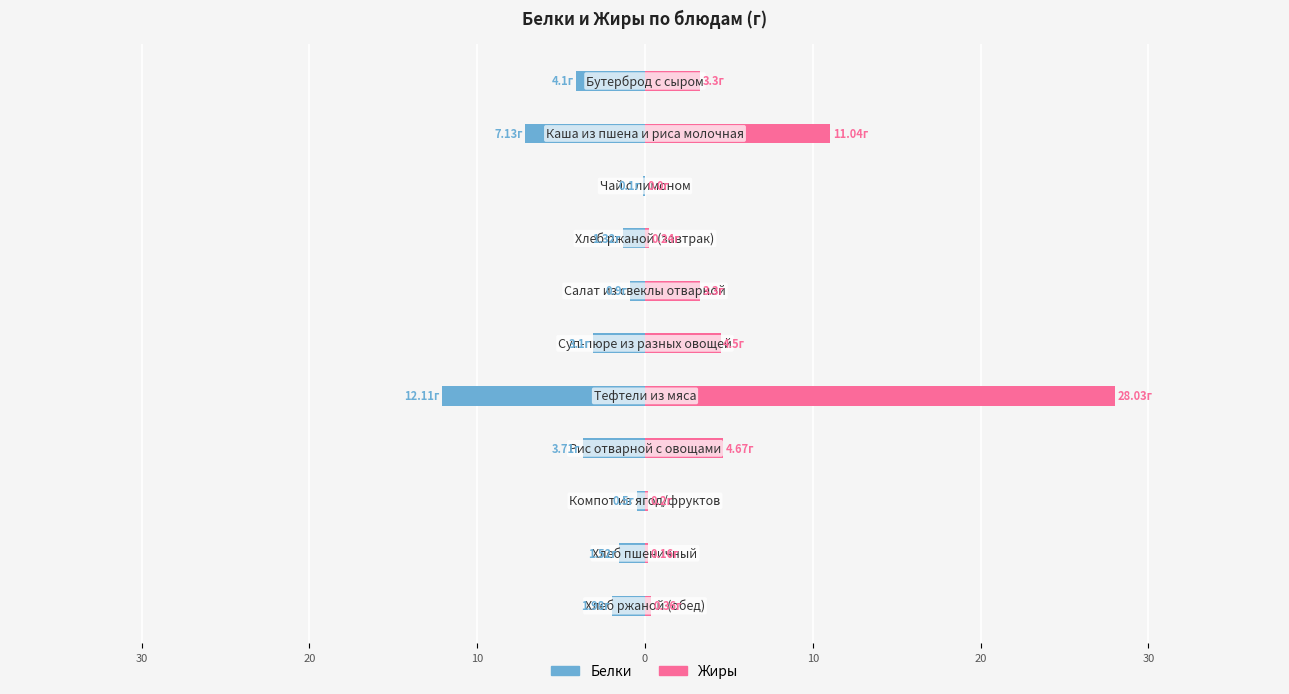

What is the smallest value displayed?

-12.1